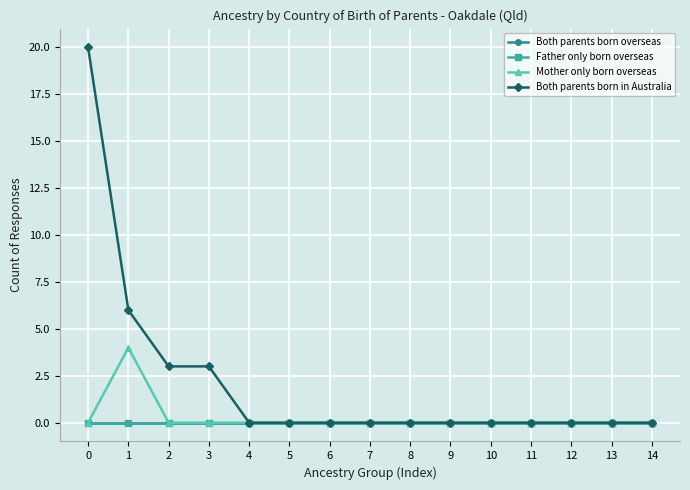

Does the chart have visible grid lines?

Yes